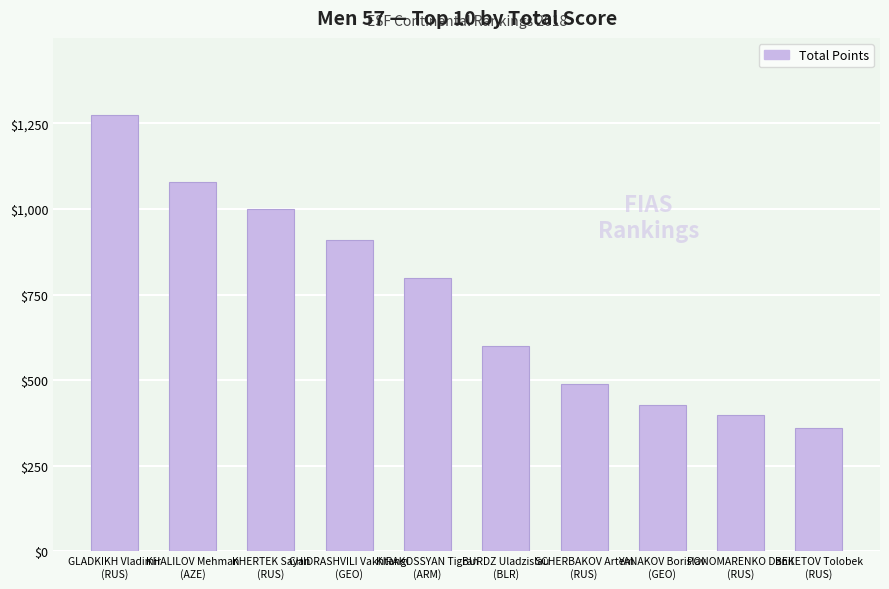

How many distinct data groups are displayed?

1